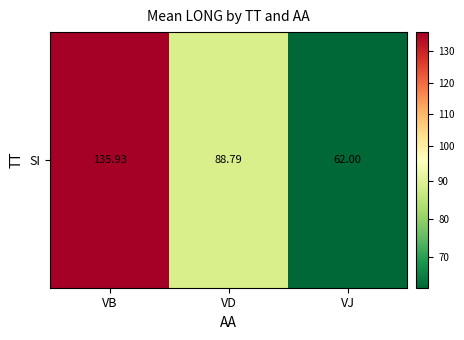

True or false: the data shows 25.9 at VD.

False